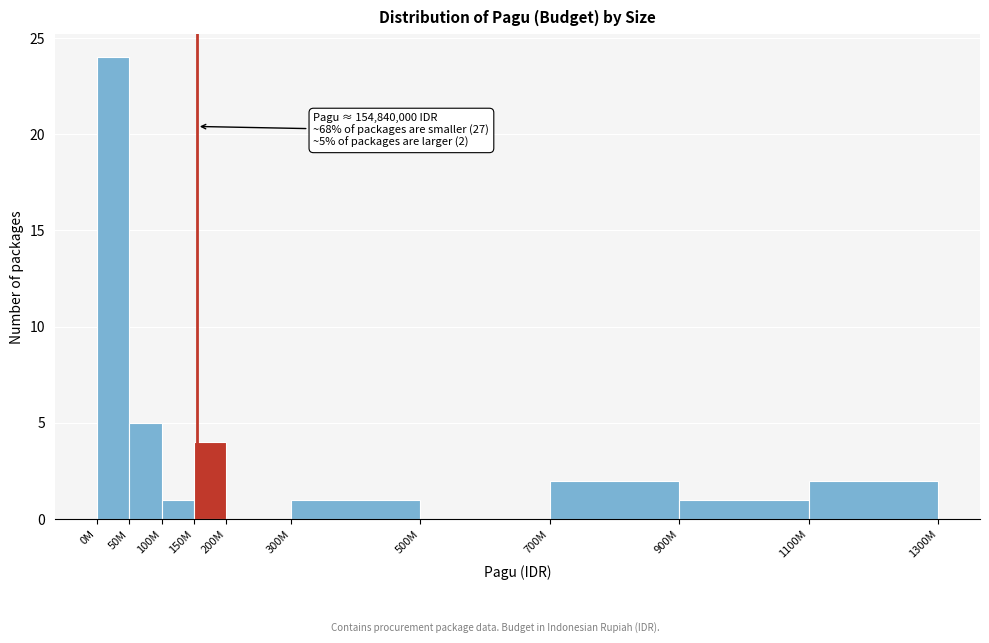

Reading left to right, transcribe all the data shown in this chart.

0M=24	50M=5	100M=1	150M=4	200M=0	300M=1	500M=0	700M=2	900M=1	1100M=2